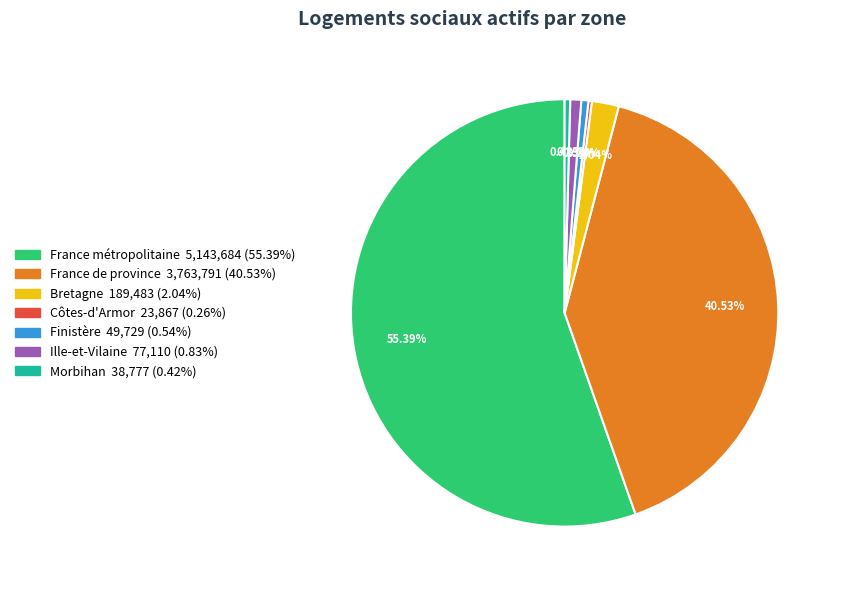

To the nearest percent, what is the average slice percentage?

14%